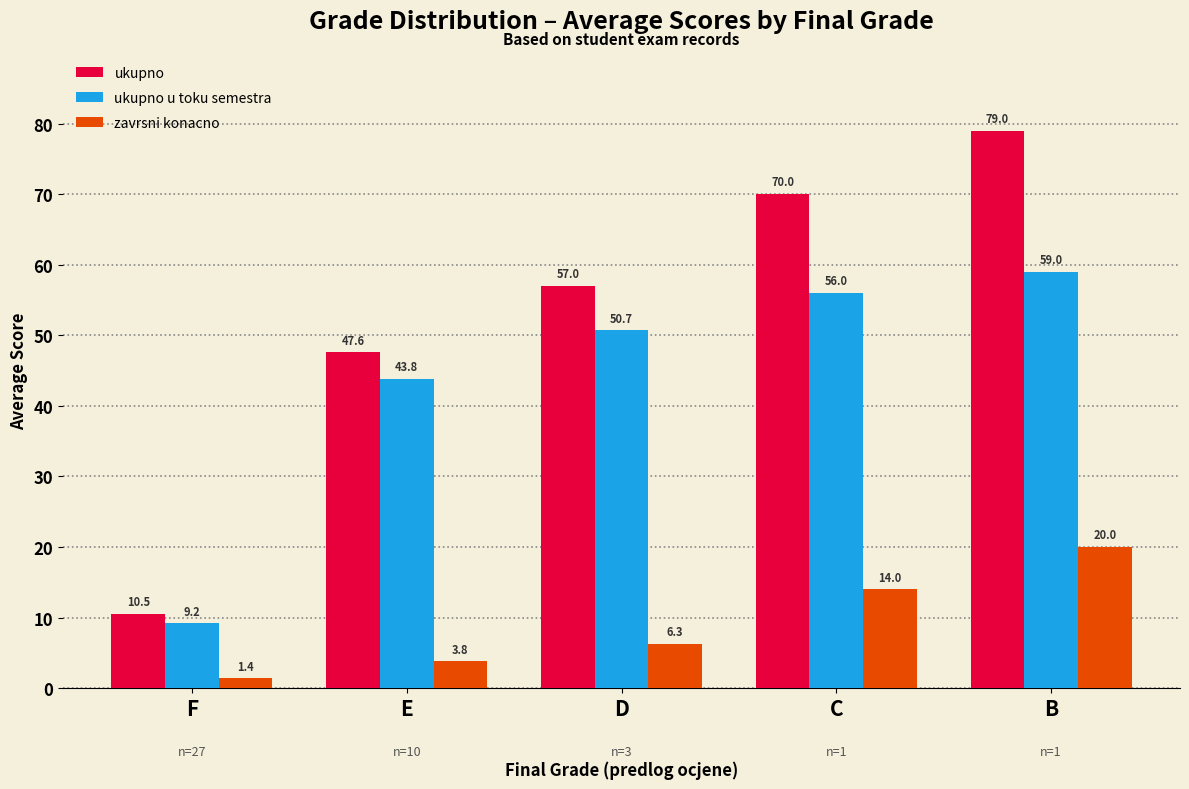

What is the difference between the highest and lowest values at F?

9.1